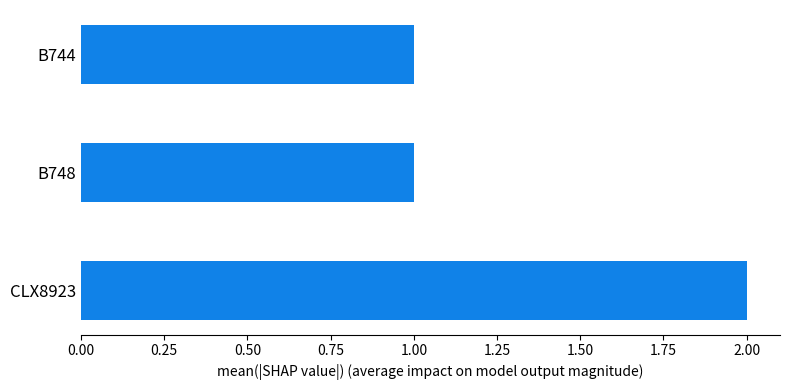

Reading bottom to top, extract all data points from this chart.

CLX8923=2	B748=1	B744=1